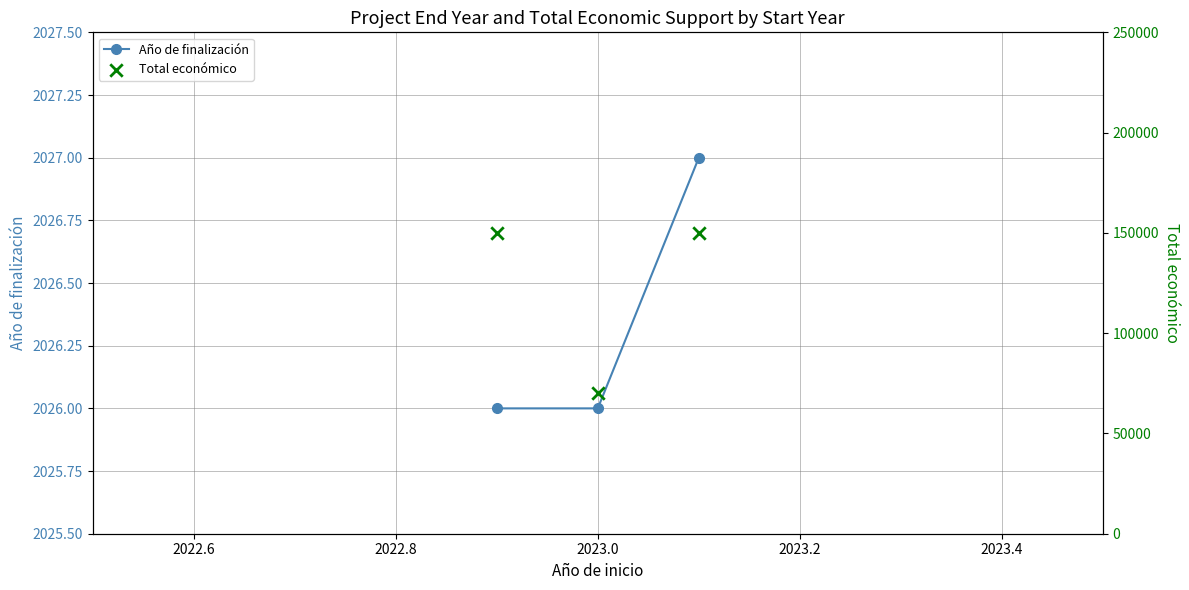

At how many categories does at least one series exceed 91085?

2